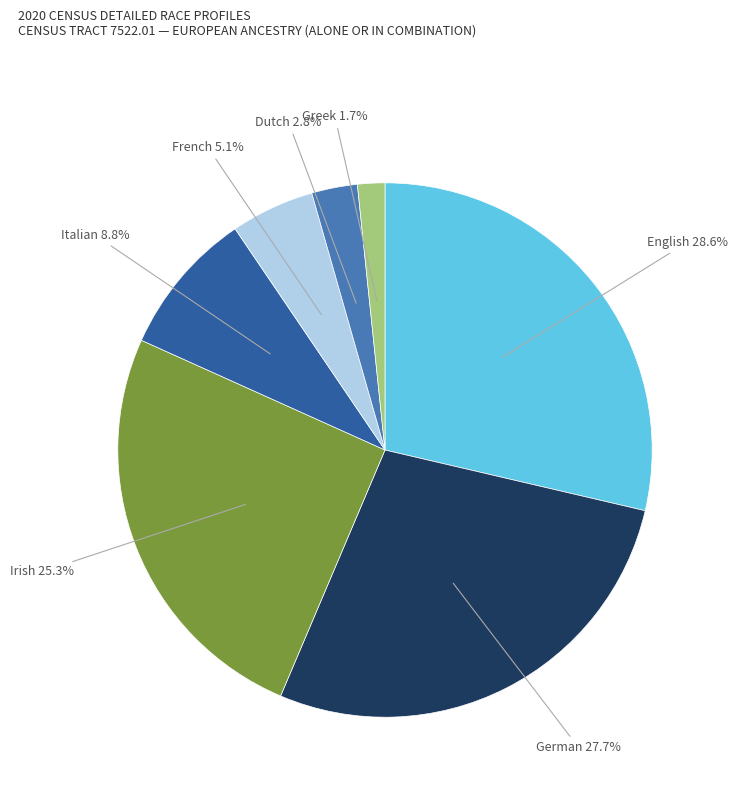

Rank the categories by value from highest to lowest.

English, German, Irish, Italian, French, Dutch, Greek